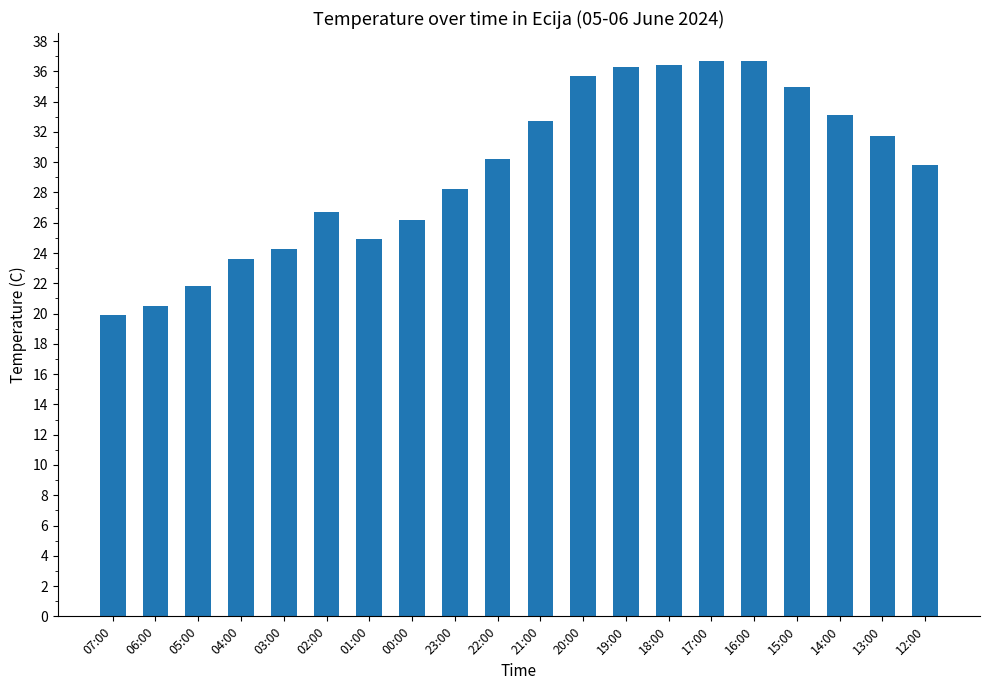

At which label does the data first exceed 30?

22:00